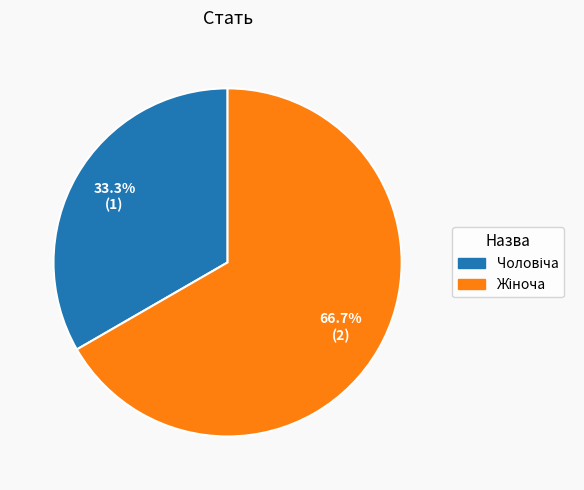

Is there any slice that represents more than half of the pie?

Yes